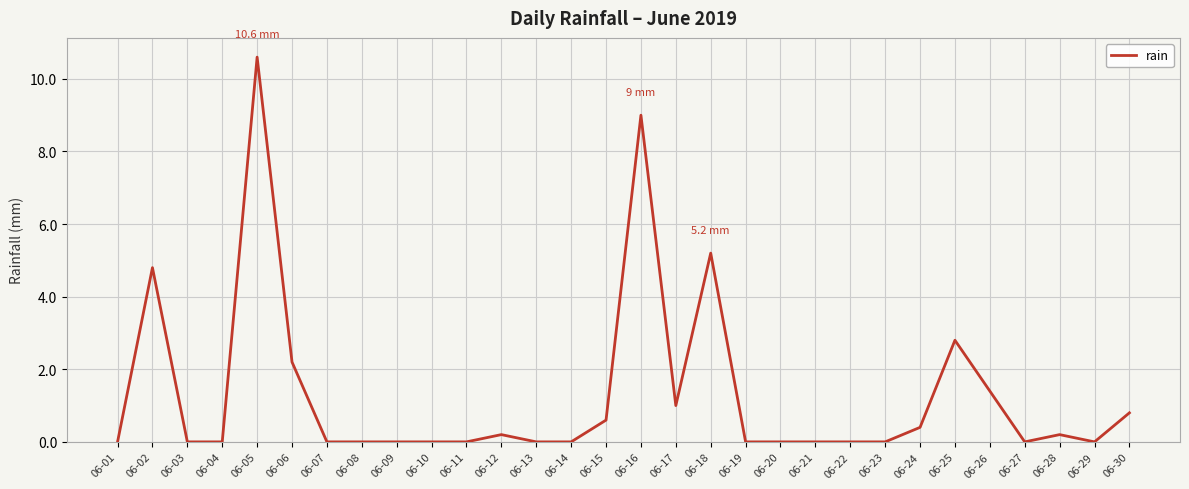

Reading left to right, what are all the values shown in this chart?

0.0	4.8	0.0	0.0	10.6	2.2	0.0	0.0	0.0	0.0	0.0	0.2	0.0	0.0	0.6	9.0	1.0	5.2	0.0	0.0	0.0	0.0	0.0	0.4	2.8	1.4	0.0	0.2	0.0	0.8